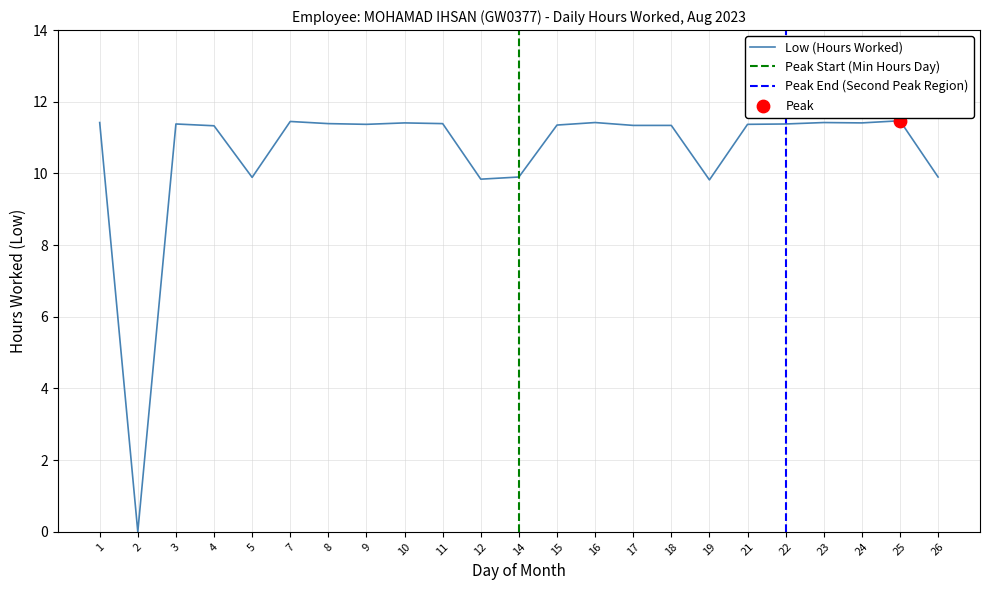

What is the ratio of the value at 11 to the value at 24?

1.0